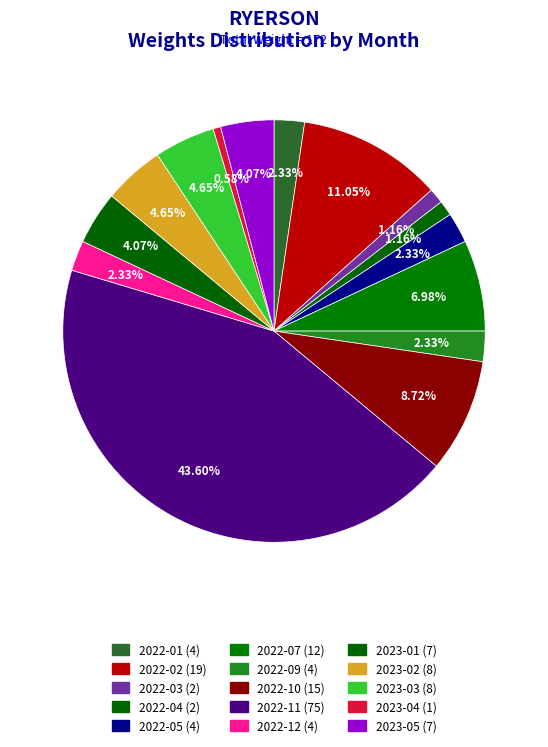

Count the number of slices in the pie.

15